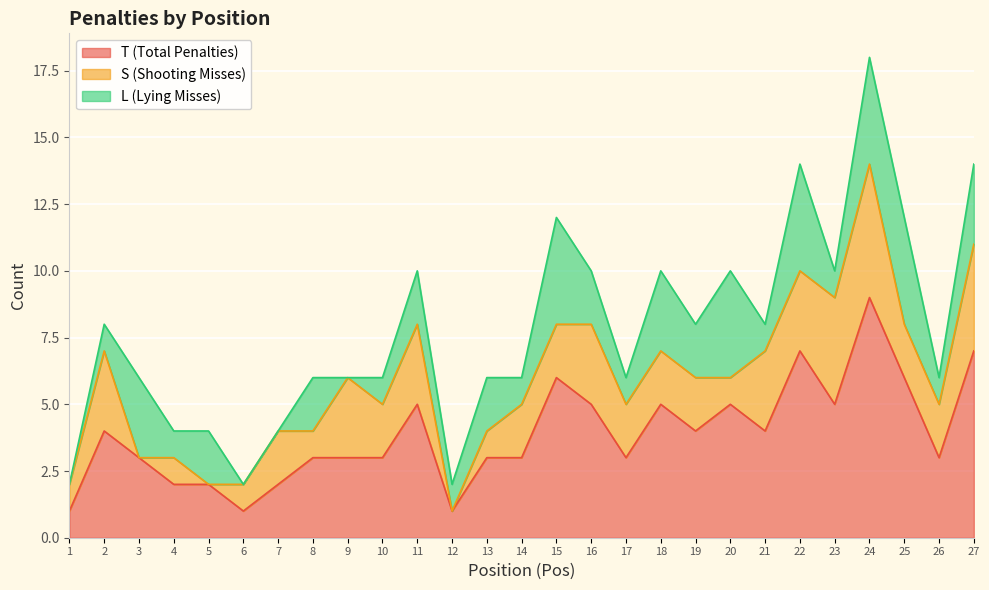

Reading right to left, list all the values displayed in this chart.

T (Total Penalties): 7	3	6	9	5	7	4	5	4	5	3	5	6	3	3	1	5	3	3	3	2	1	2	2	3	4	1
S (Shooting Misses): 4	2	2	5	4	3	3	1	2	2	2	3	2	2	1	0	3	2	3	1	2	1	0	1	0	3	1
L (Lying Misses): 3	1	4	4	1	4	1	4	2	3	1	2	4	1	2	1	2	1	0	2	0	0	2	1	3	1	0